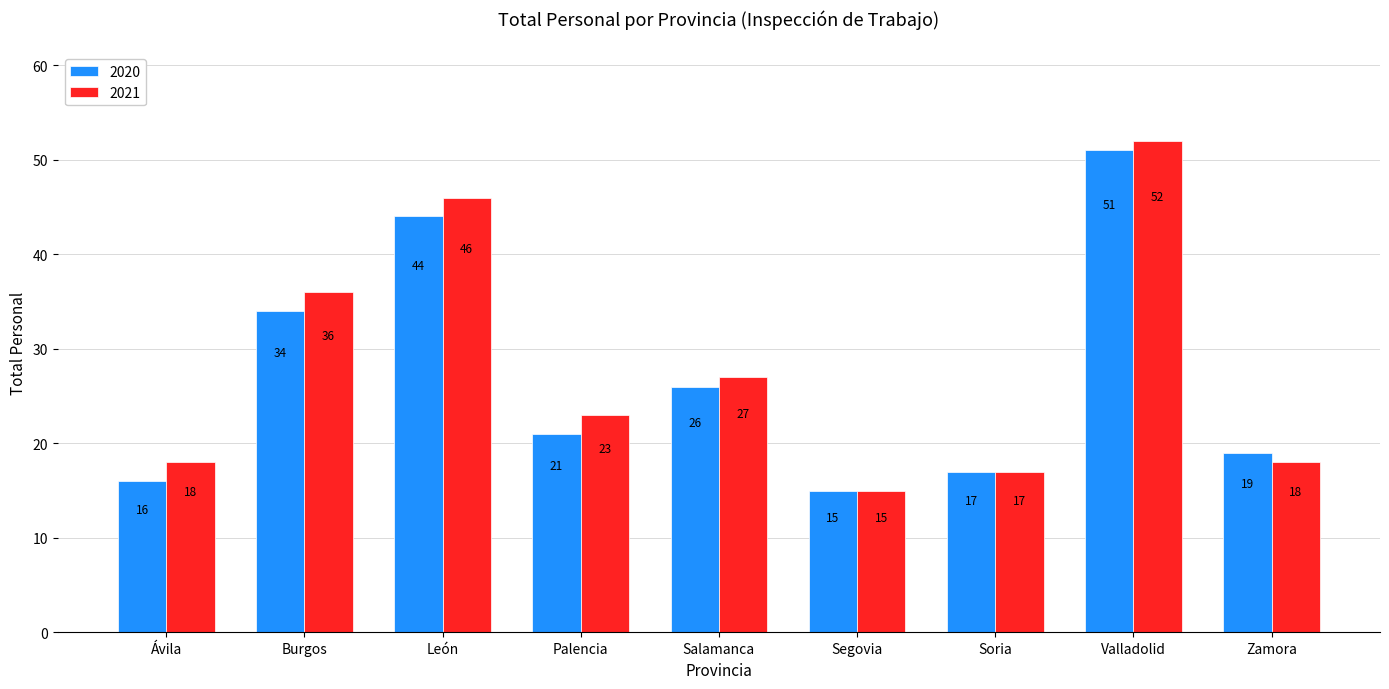

Which category has the lowest value in the 2020 series?

Segovia